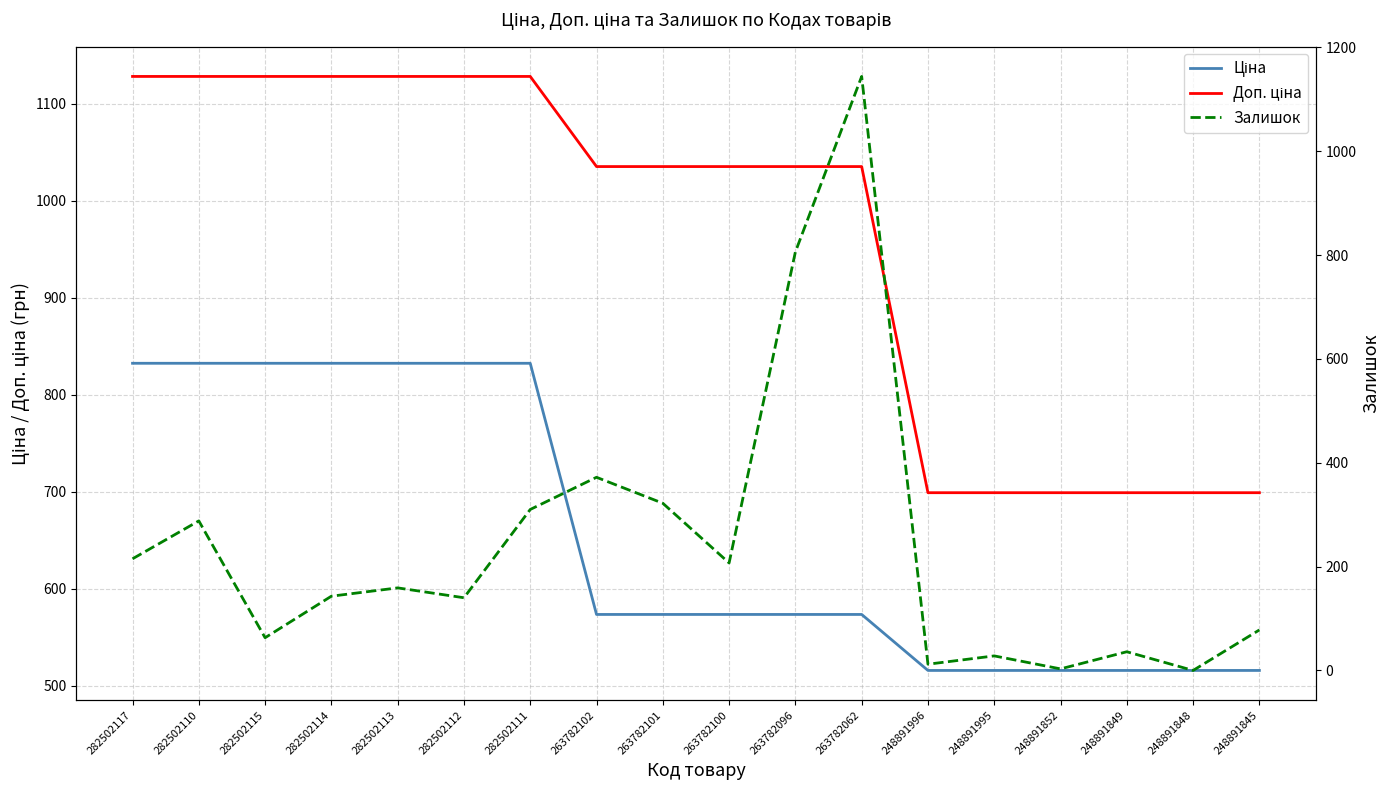

True or false: Доп. ціна has more than 0 interior local peaks.

False